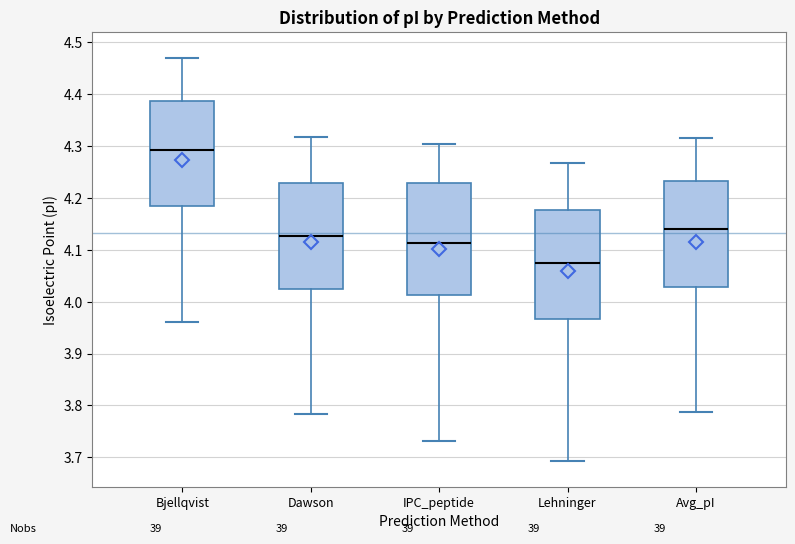

Reading left to right, transcribe this box plot: for each box, give where its median line is, the range the box spans, and where its two whiskers end, as read against the y-axis. The values are not printed on the chart, so give them approximately, as read against the axis.

Bjellqvist: median 4.29, box 4.18 to 4.39, whiskers 3.96 to 4.47
Dawson: median 4.13, box 4.02 to 4.23, whiskers 3.78 to 4.32
IPC_peptide: median 4.11, box 4.01 to 4.23, whiskers 3.73 to 4.30
Lehninger: median 4.08, box 3.97 to 4.18, whiskers 3.69 to 4.27
Avg_pI: median 4.14, box 4.03 to 4.23, whiskers 3.79 to 4.31